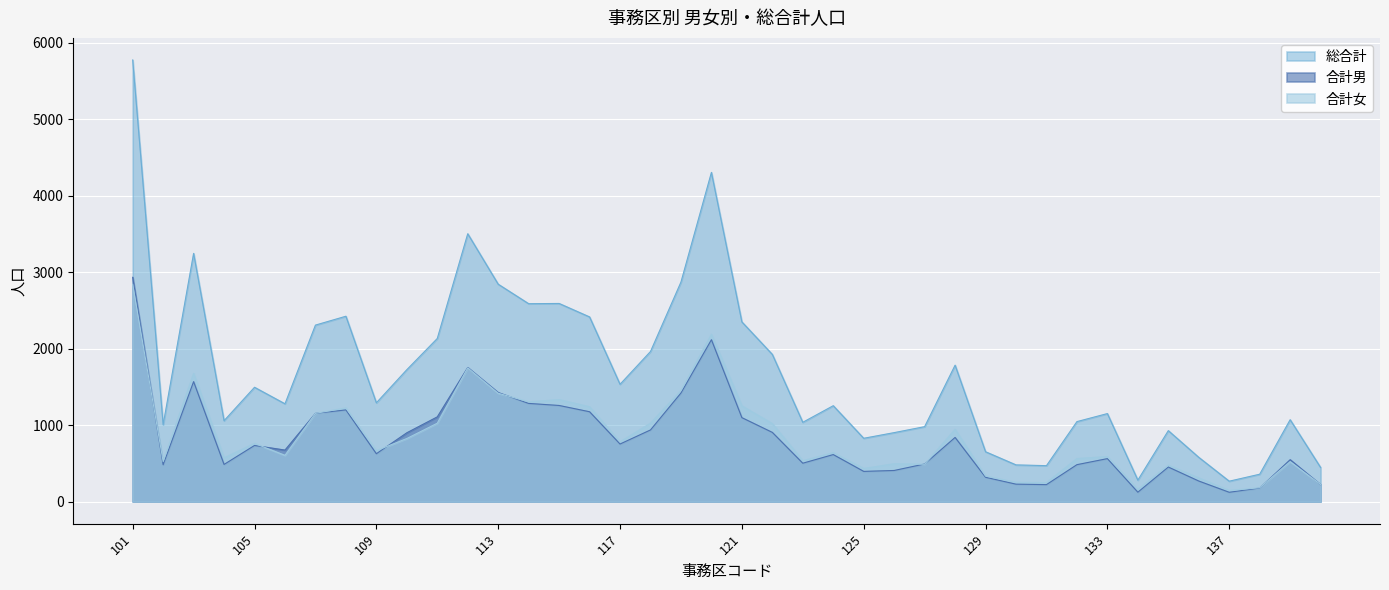

How many interior local valleys does the 合計女 series have?

12